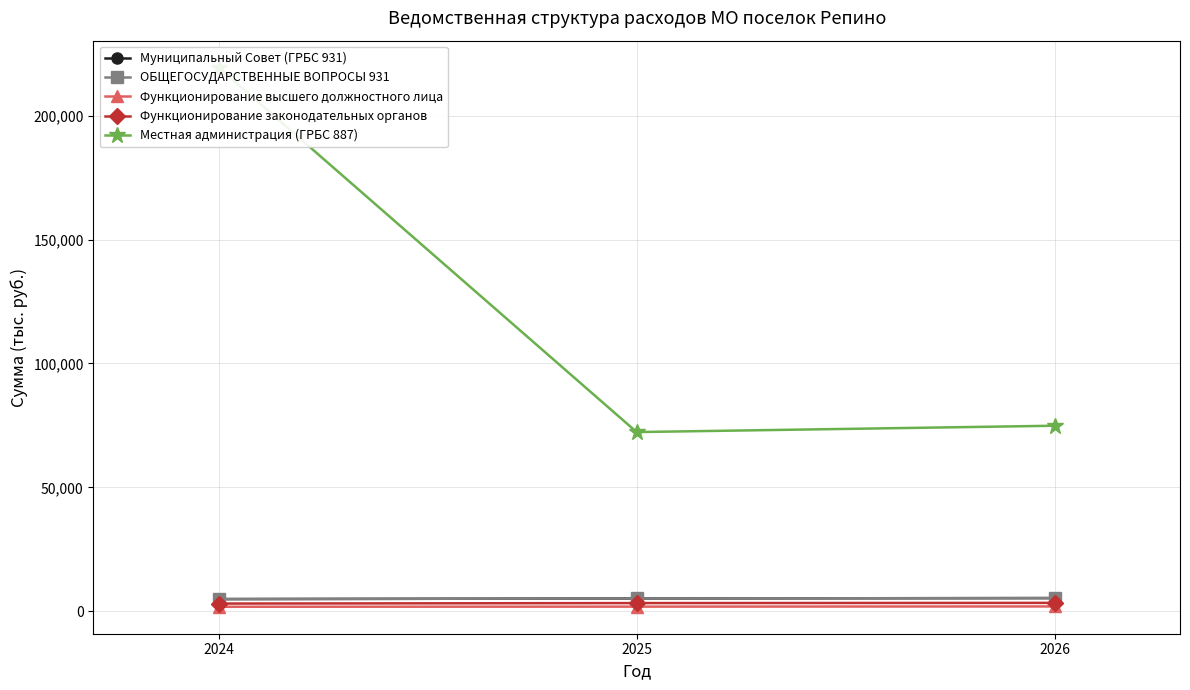

Reading left to right, what are all the values shown in this chart?

Муниципальный Совет (ГРБС 931): 4902.6	5155.1	5310.0
ОБЩЕГОСУДАРСТВЕННЫЕ ВОПРОСЫ 931: 4902.6	5155.1	5310.0
Функционирование высшего должностного лица: 1806.2	1860.3	1934.5
Функционирование законодательных органов: 3096.4	3294.8	3375.5
Местная администрация (ГРБС 887): 219388.4	72305.3	74864.9